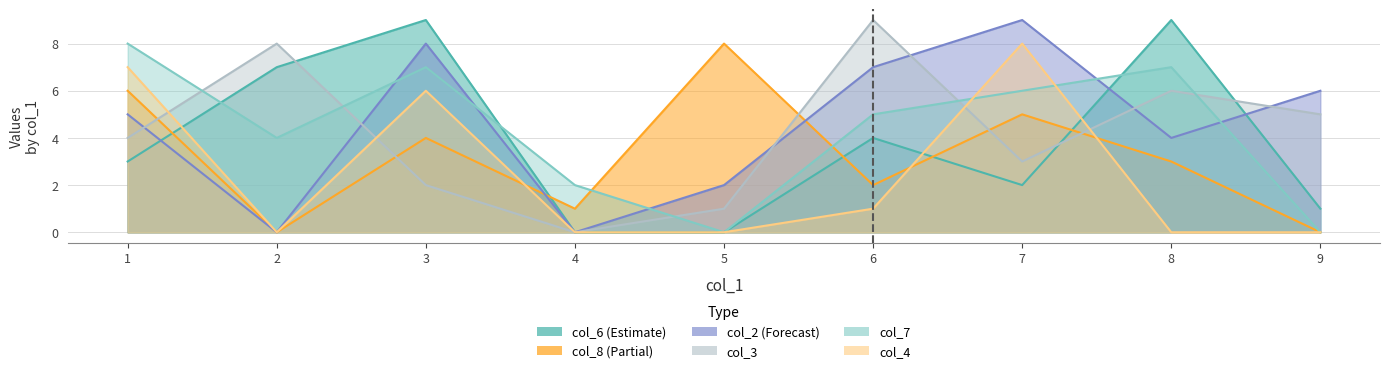

At which label is col_4 closest to 4?

3